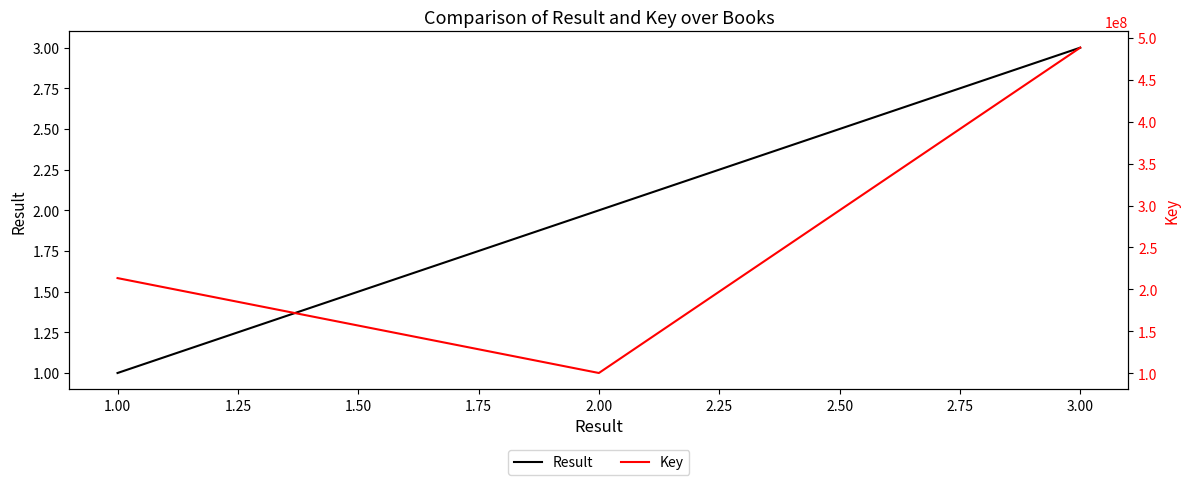

Which series has the largest range (max minus min)?

Key